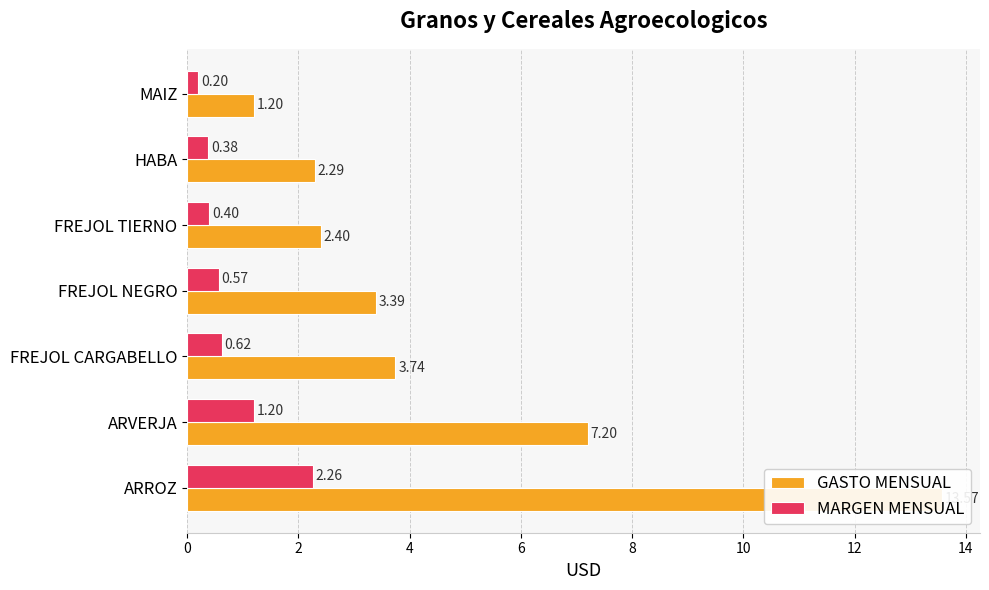

Is the value of GASTO MENSUAL at HABA greater than the value of MARGEN MENSUAL at FREJOL NEGRO?

Yes